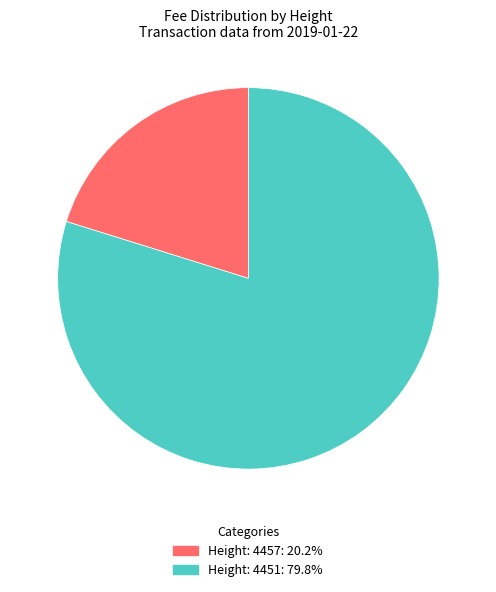

Is the sum of Height: 4457 and Height: 4451 greater than half?

Yes